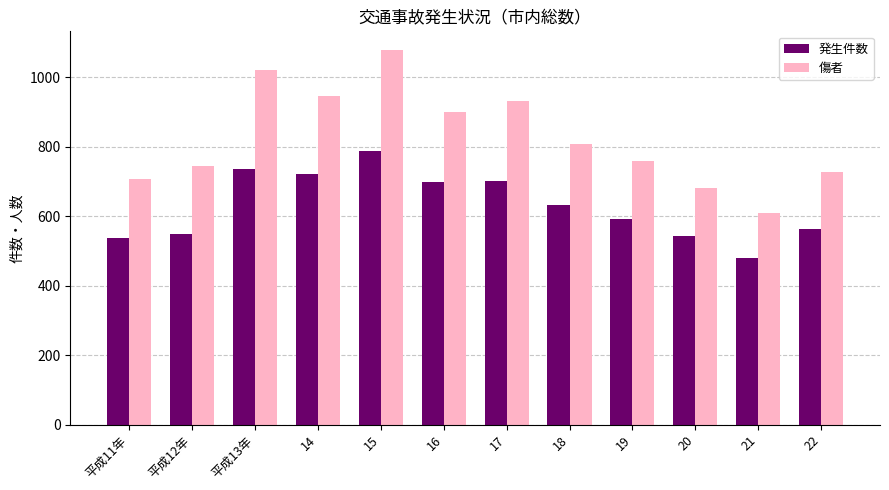

At 21, list the series in order from smallest to largest.

発生件数, 傷者